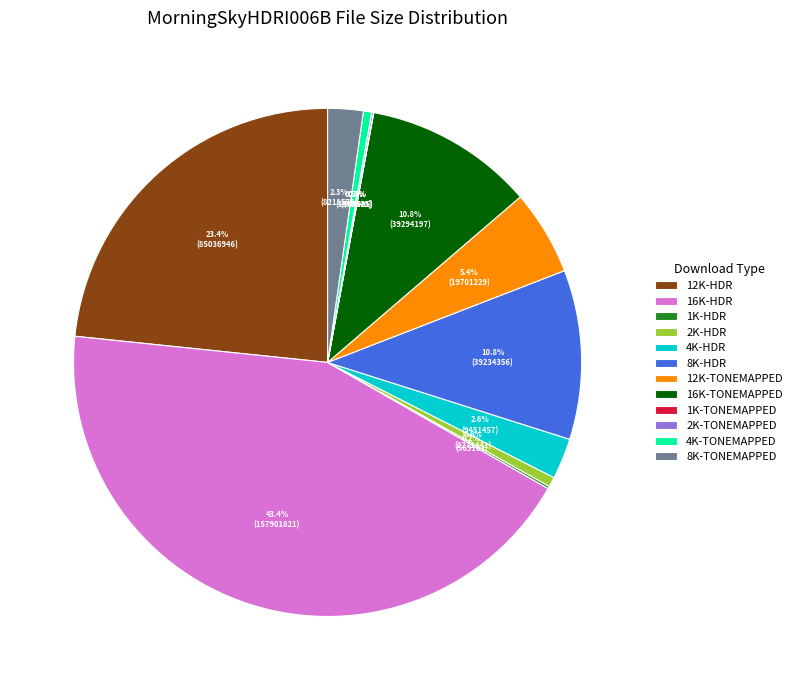

Between 4K-TONEMAPPED and 8K-HDR, which is larger?

8K-HDR